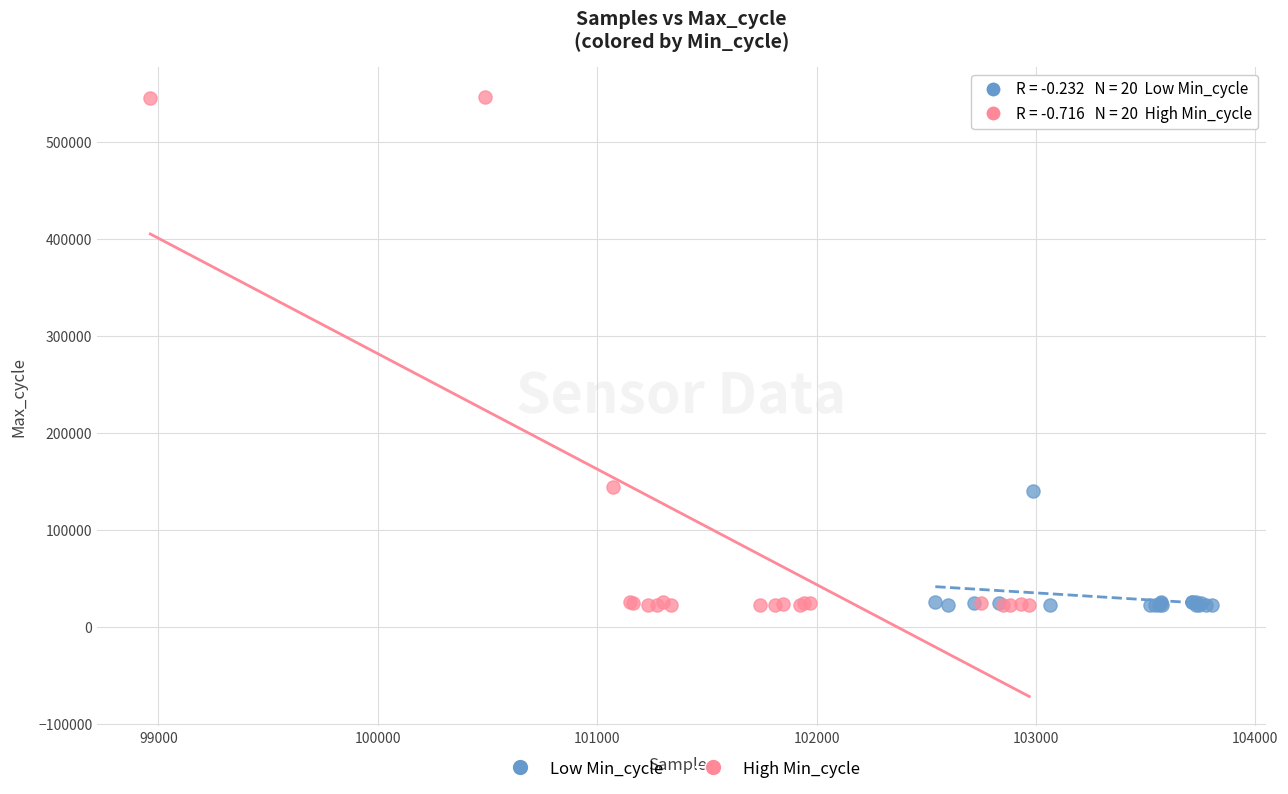

Which series has the largest Y range (max minus min)?

High Min_cycle